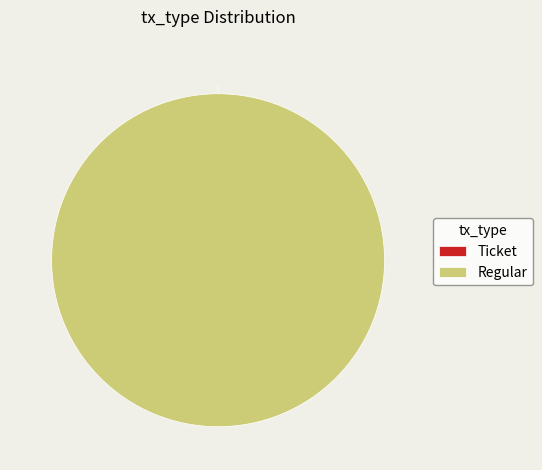

To the nearest percent, what is the combined percentage of Ticket and Regular?

100%